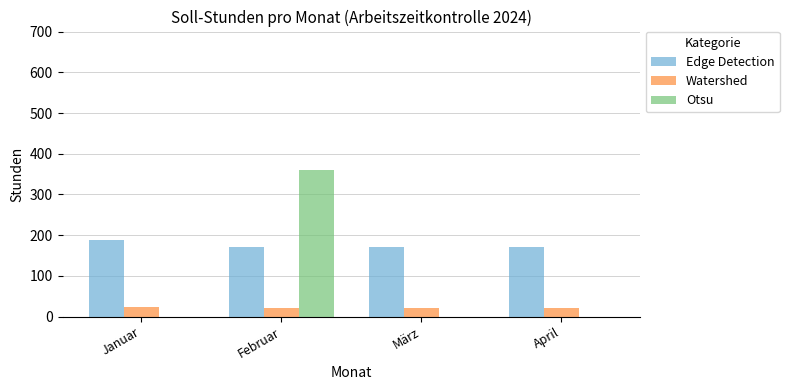

At which category does the chart reach its peak across all series?

Februar